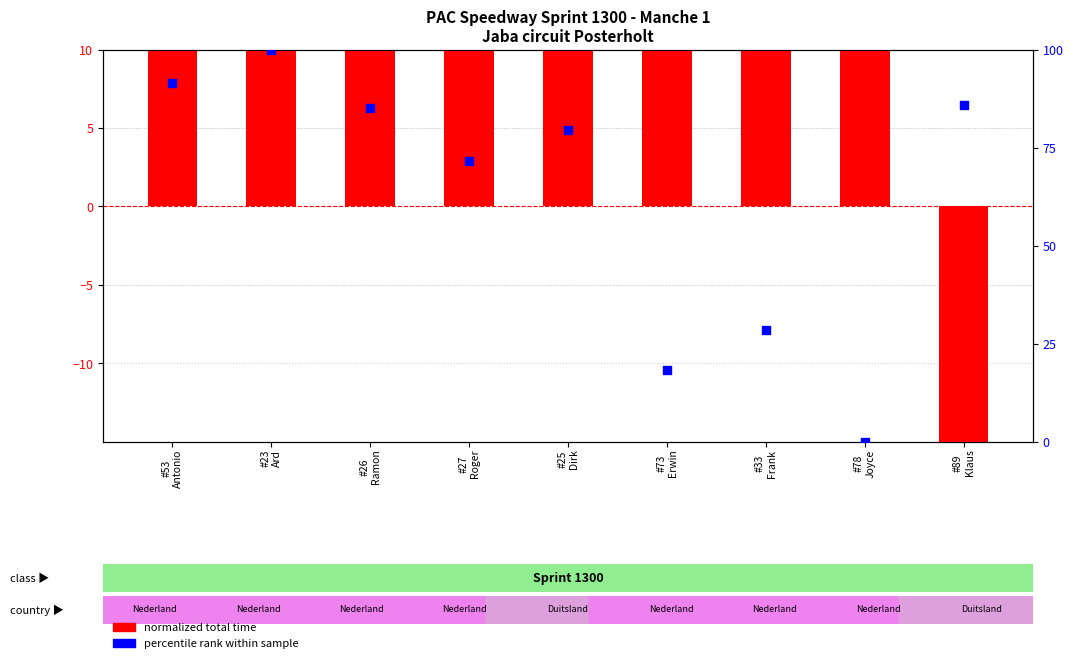

Which series has the largest total across all categories?

percentile rank within sample